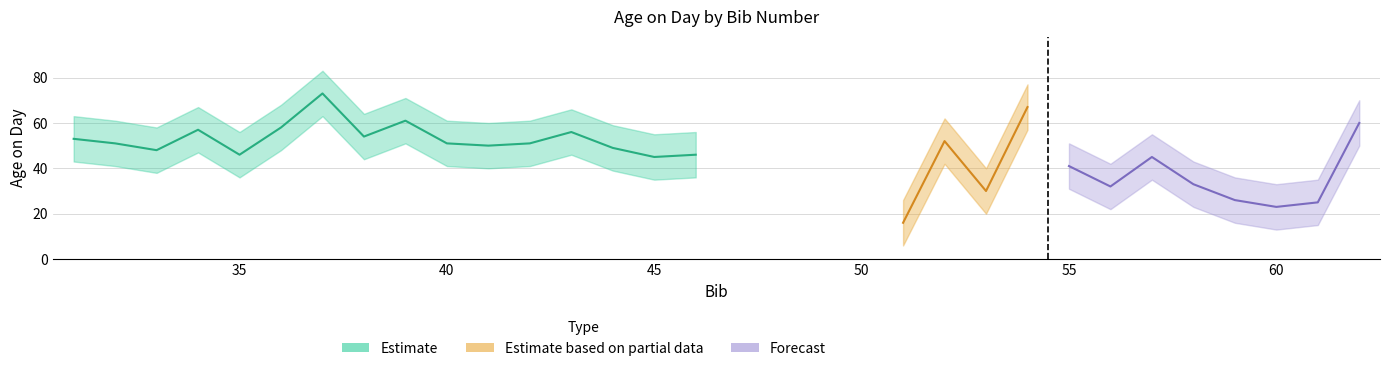

At which category is the sum across all series the highest?

37